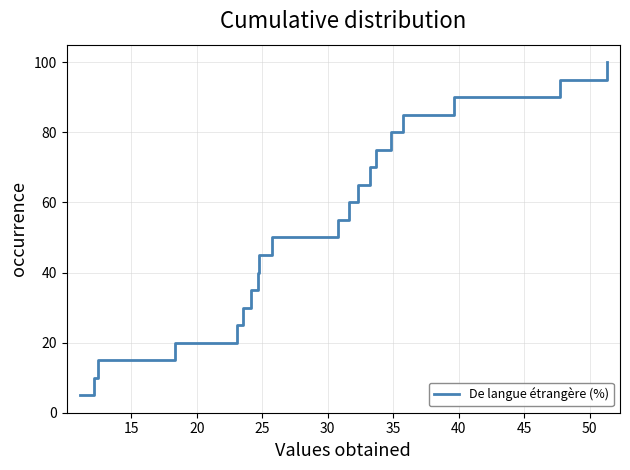

Reading left to right, extract all data points from this chart.

5.0	10.0	15.0	20.0	25.0	30.0	35.0	40.0	45.0	50.0	55.0	60.0	65.0	70.0	75.0	80.0	85.0	90.0	95.0	100.0